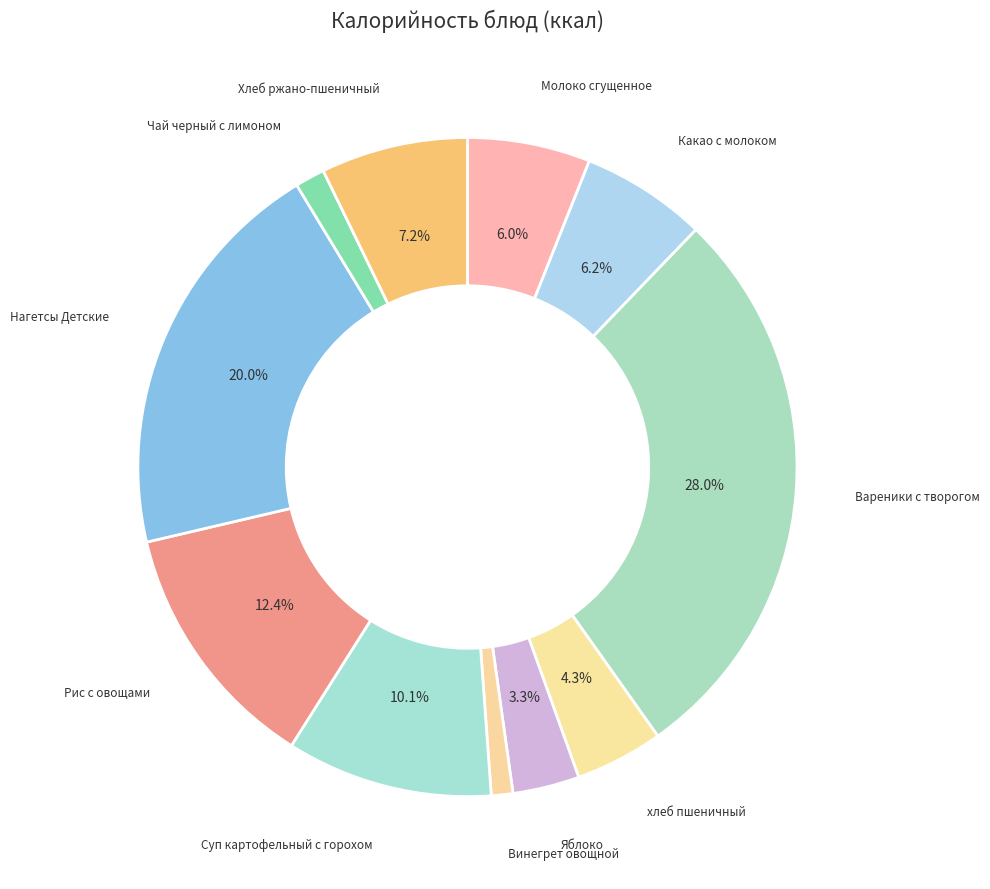

To the nearest percent, what is the difference between the Рис с овощами and хлеб пшеничный slice percentages?

8%